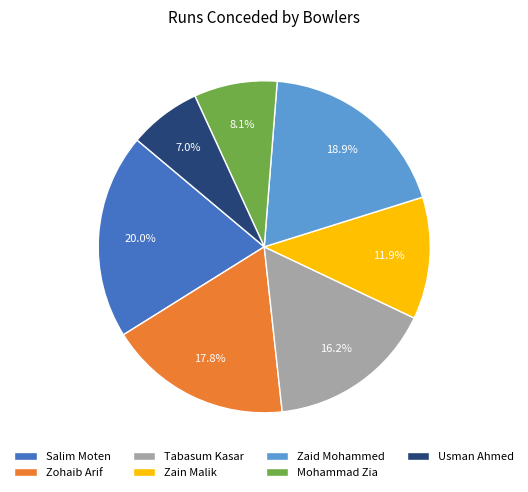

Is Mohammad Zia the majority of the pie?

No